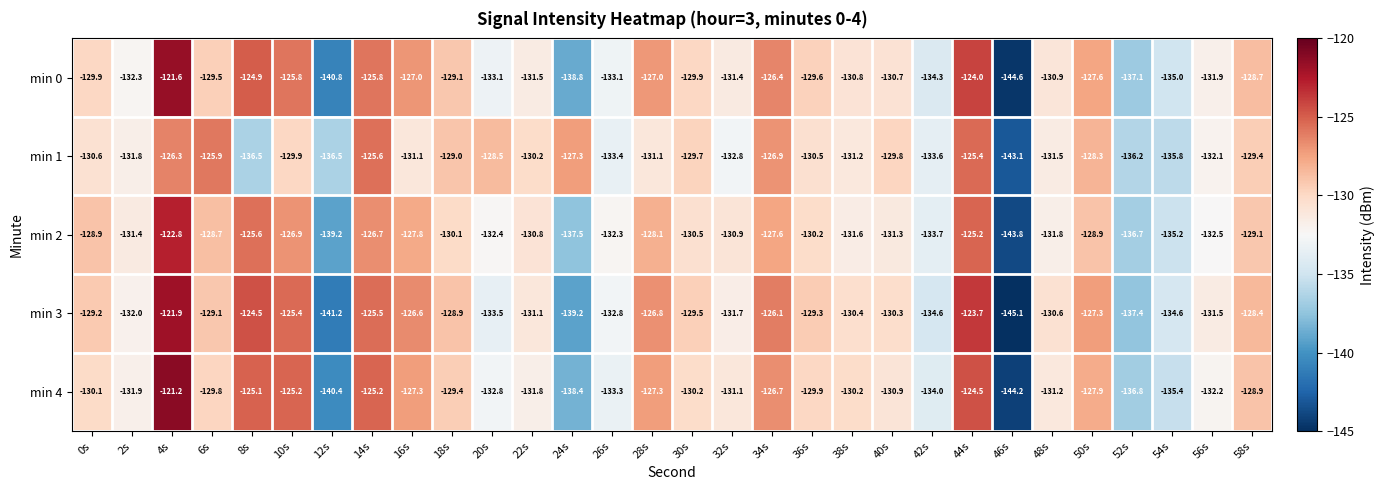

Which series changed the most between 42s and 48s?

min 3